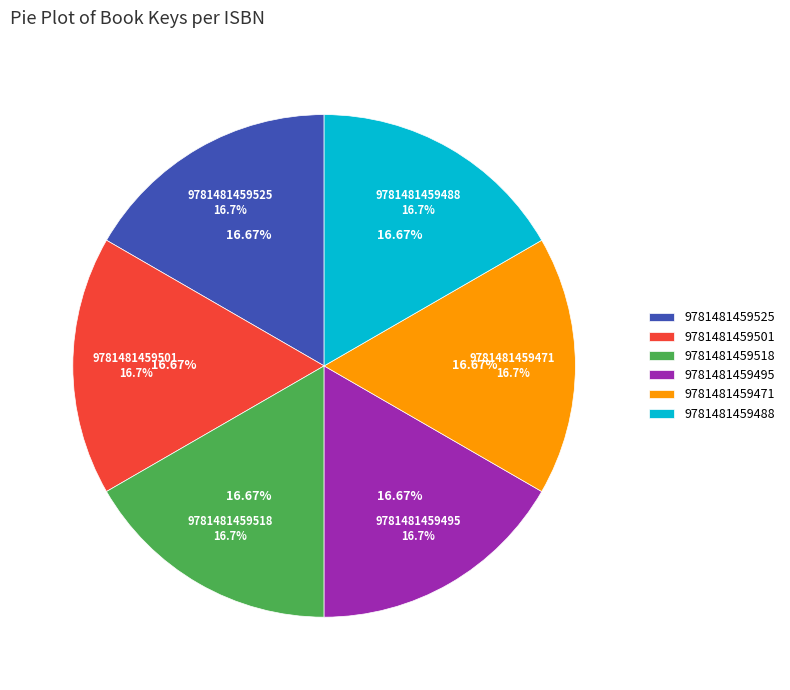

Combined, do 9781481459525 and 9781481459471 account for over 50%?

No